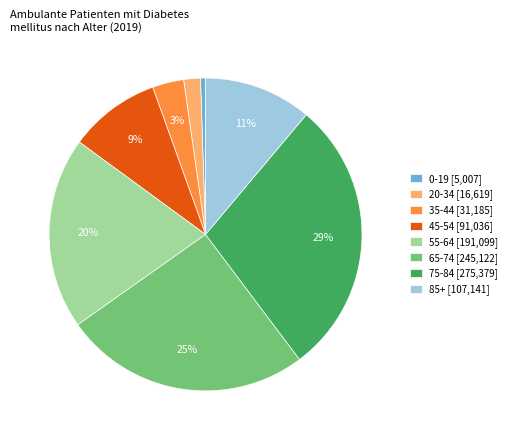

Is it true that 75-84 [275,379] is 40% of the pie?

False